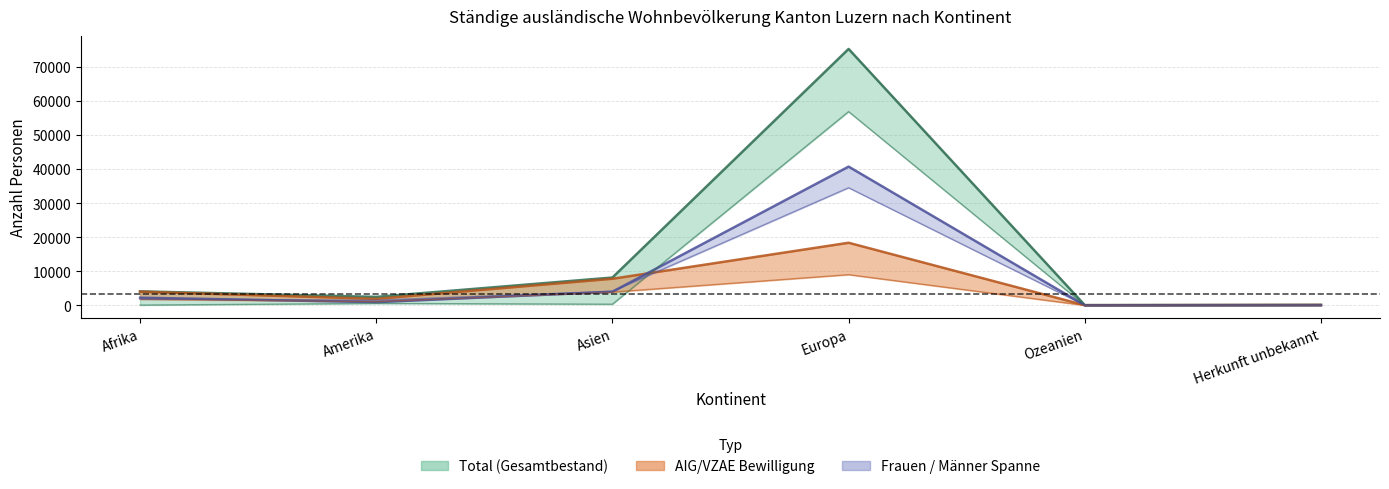

Which series changed the most between Europa and Herkunft unbekannt?

Total